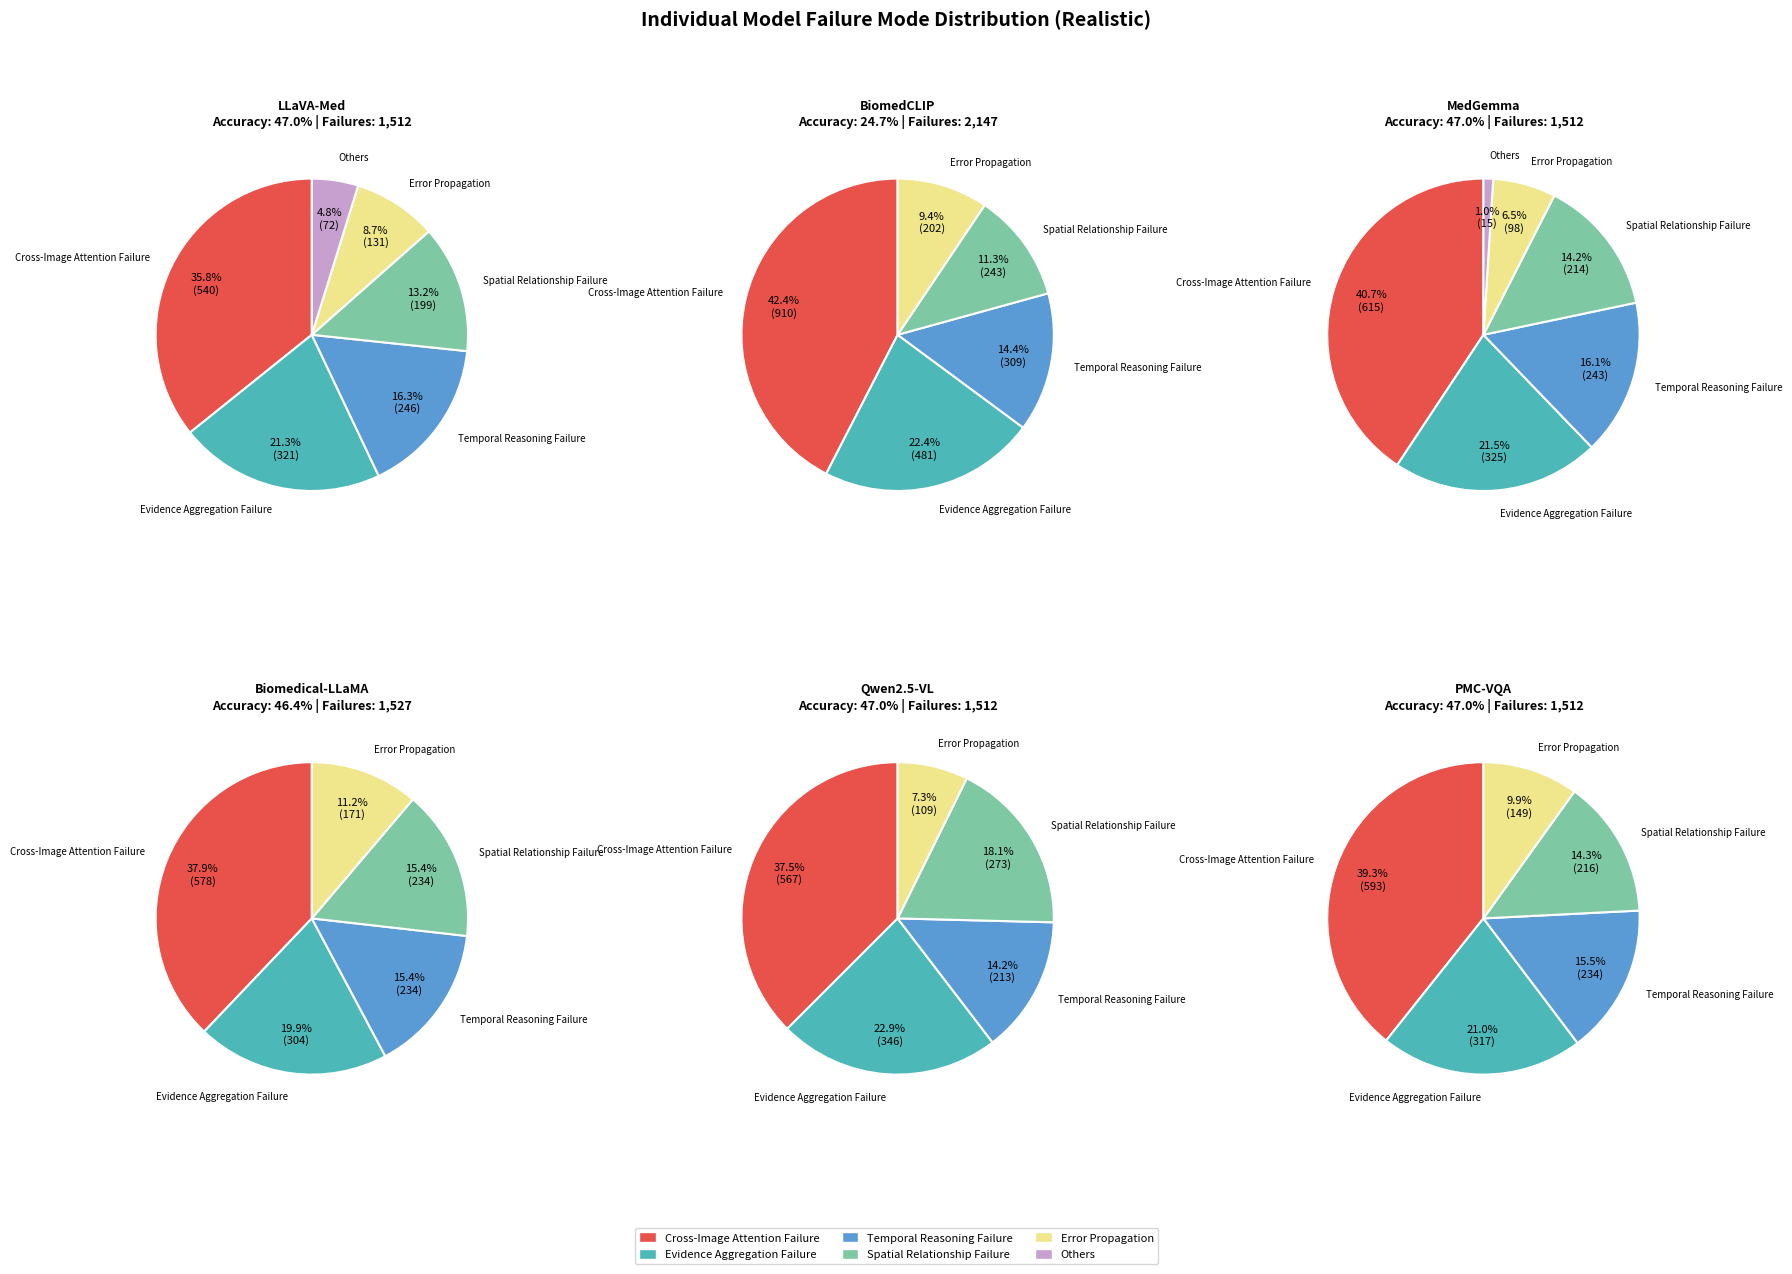

Is there any slice that represents more than half of the pie?

No